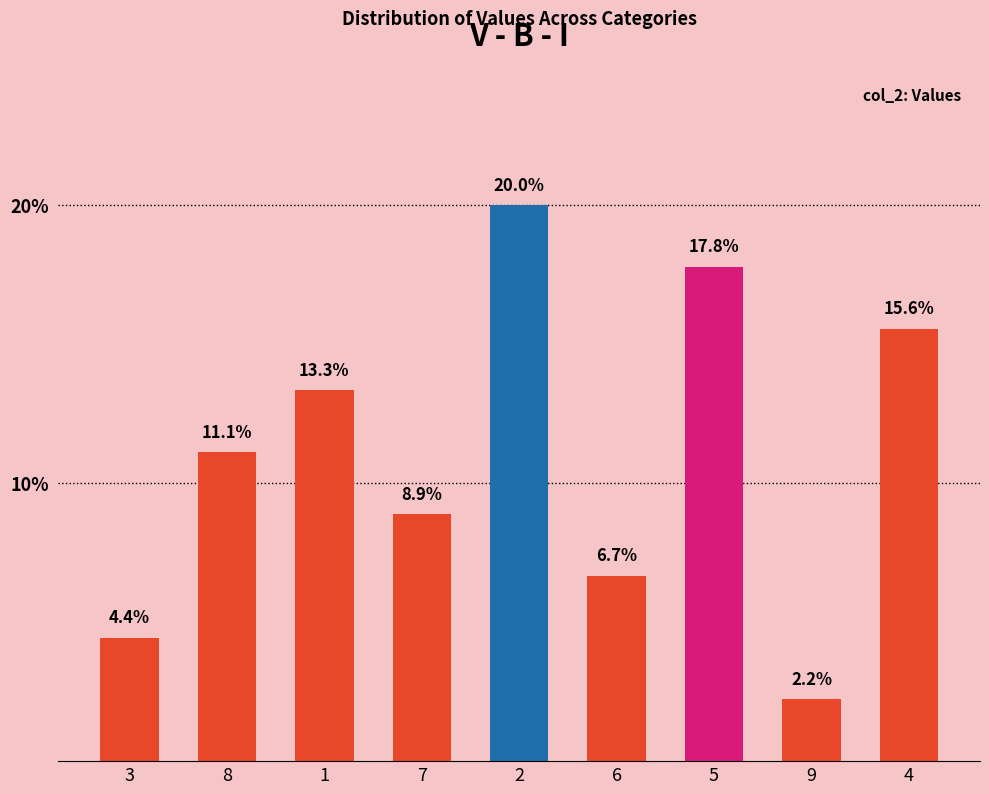

Which label corresponds to the smallest value in the chart?

9